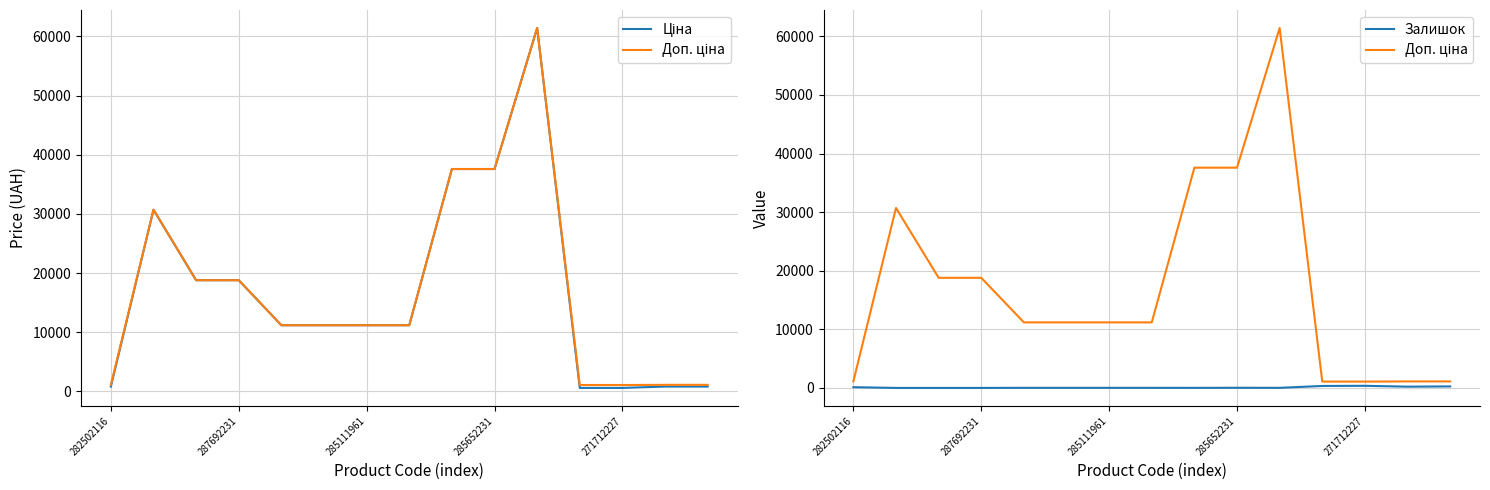

True or false: Ціна has a value of 11188.2 at 5.

True